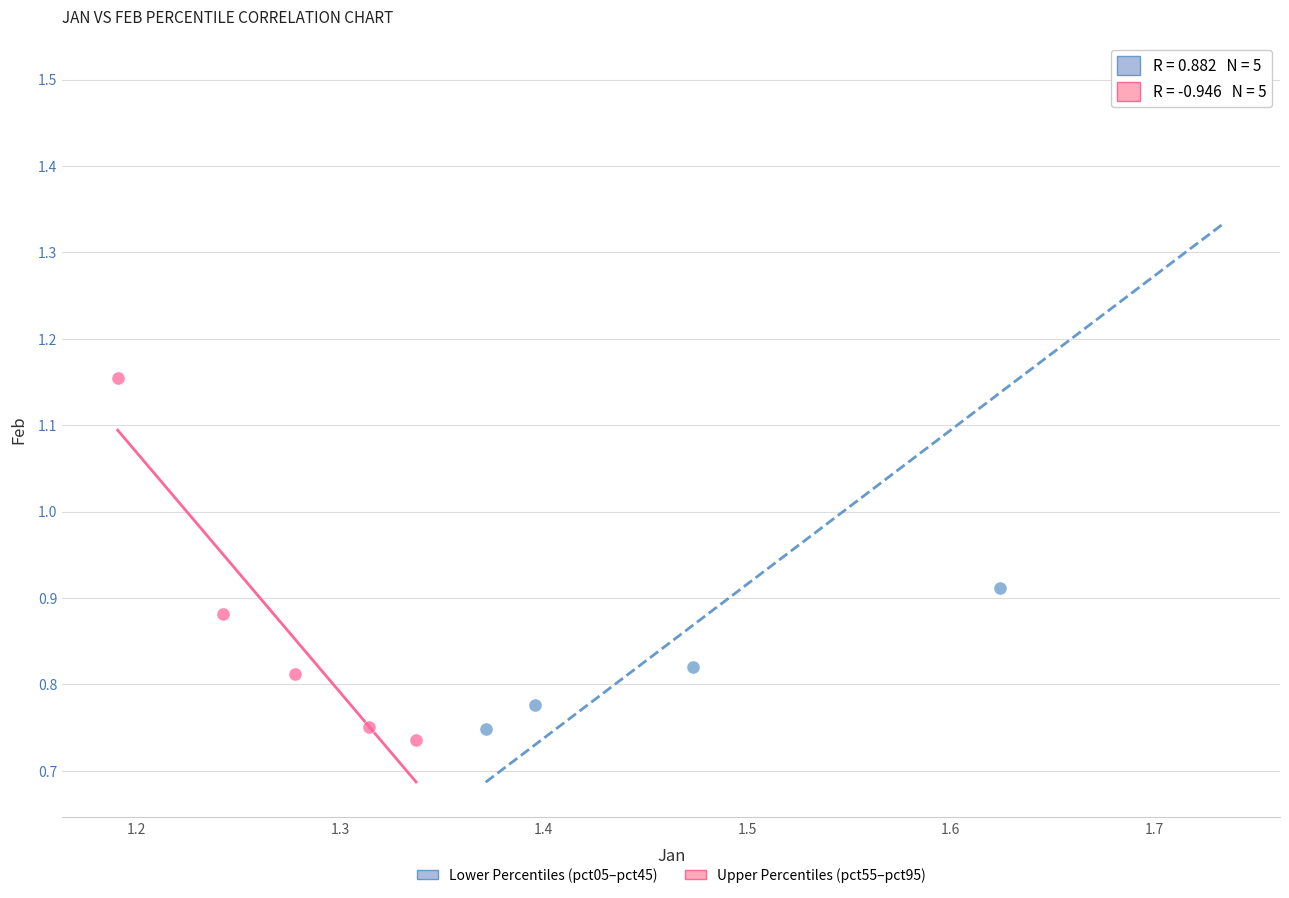

Which series contains the highest Y value?

Lower Percentiles (pct05–pct45)